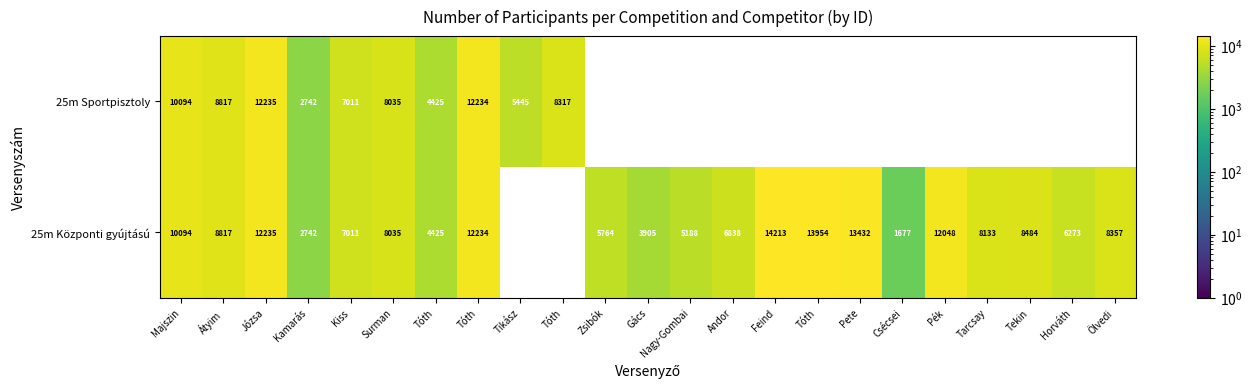

At which label is 25m Központi gyújtású closest to 7945?

Surman